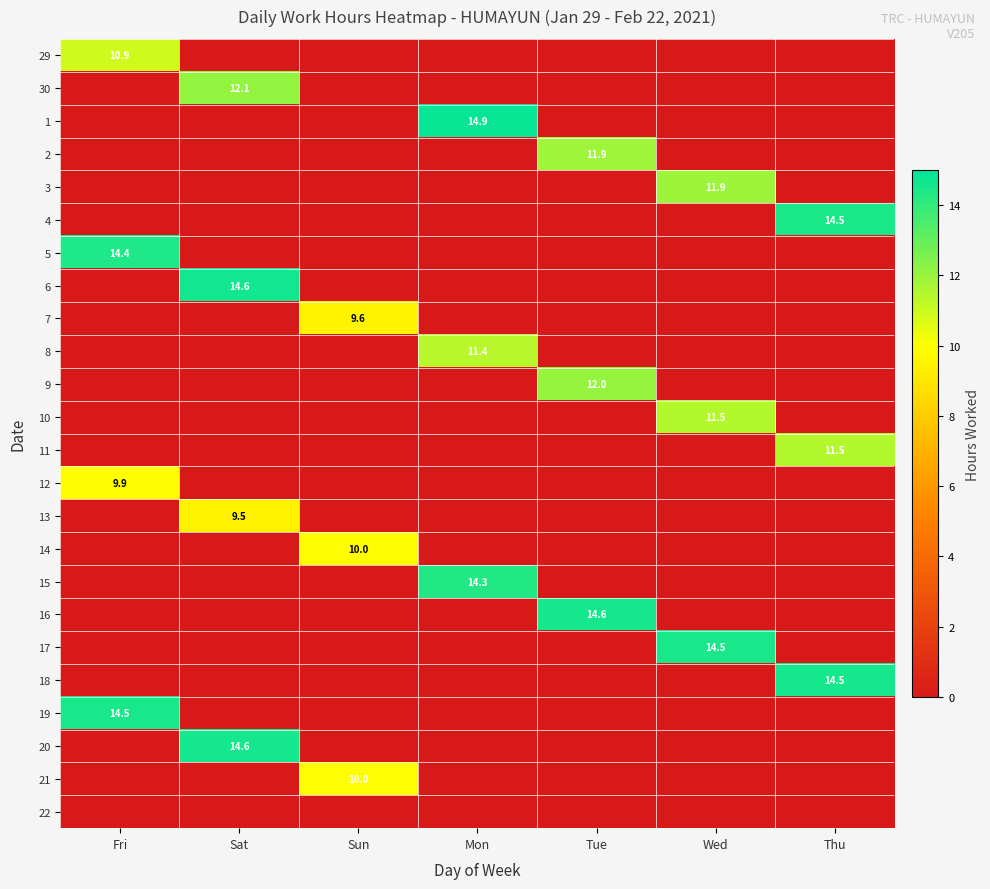

True or false: 2 has a value of 11.9 at Tue.

True